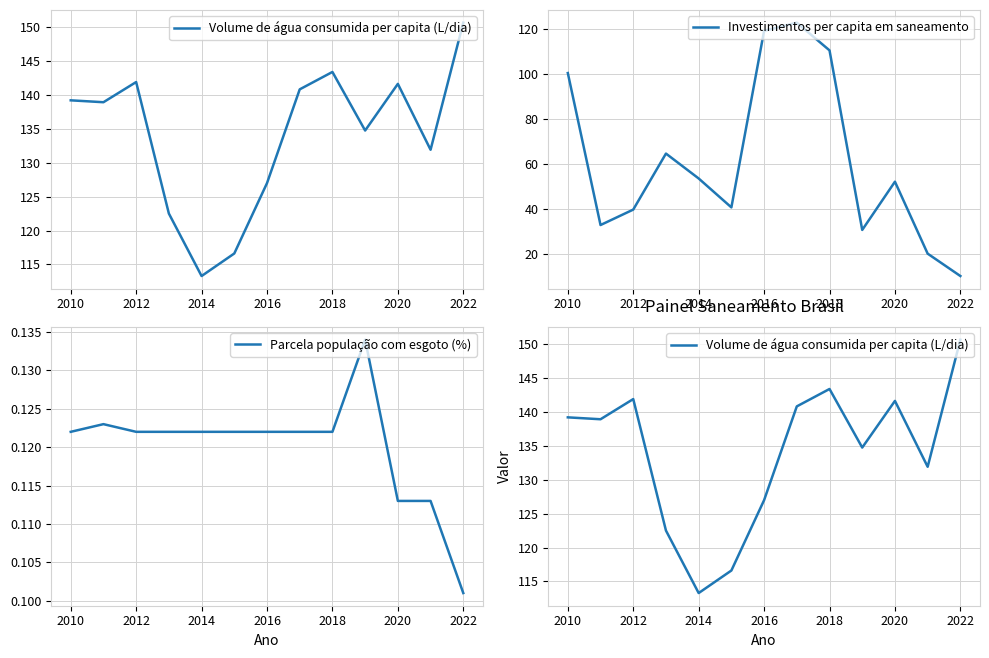

True or false: Volume de água consumida per capita (L/dia) and Parcela população com esgoto (%) intersect in this chart.

False